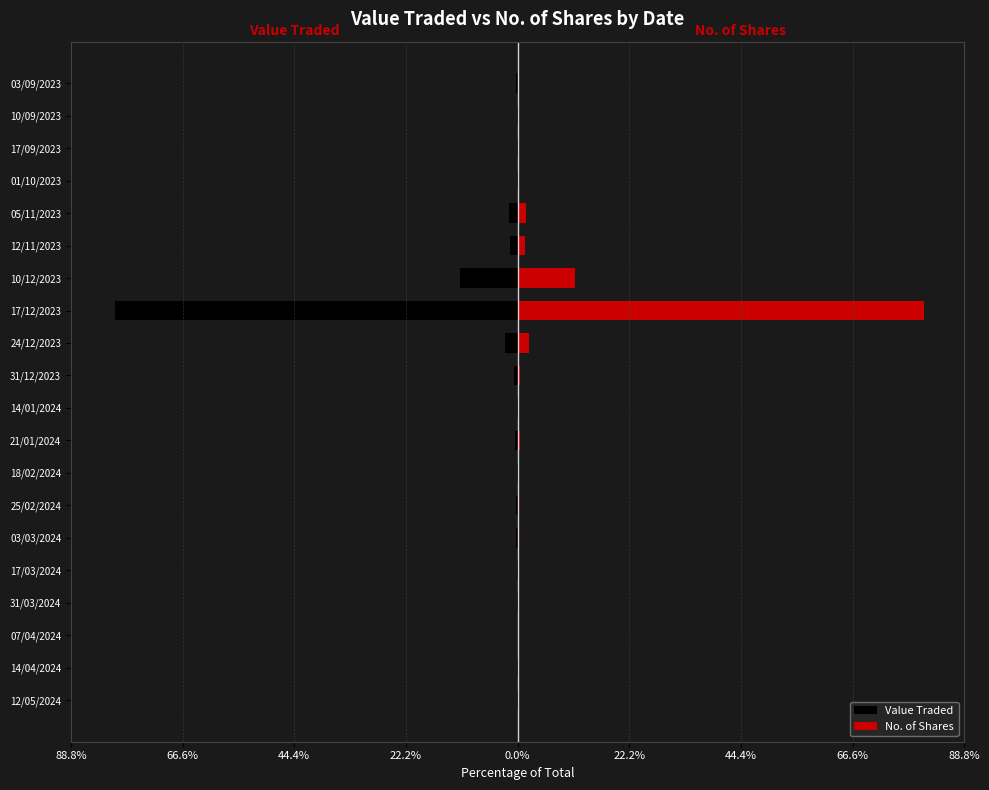

What is the difference between the second highest and minimum values in the No. of Shares series?

11.4